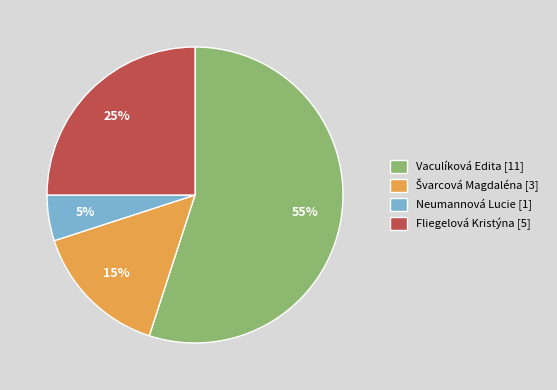

To the nearest percent, what percentage of the pie is Neumannová Lucie?

5%